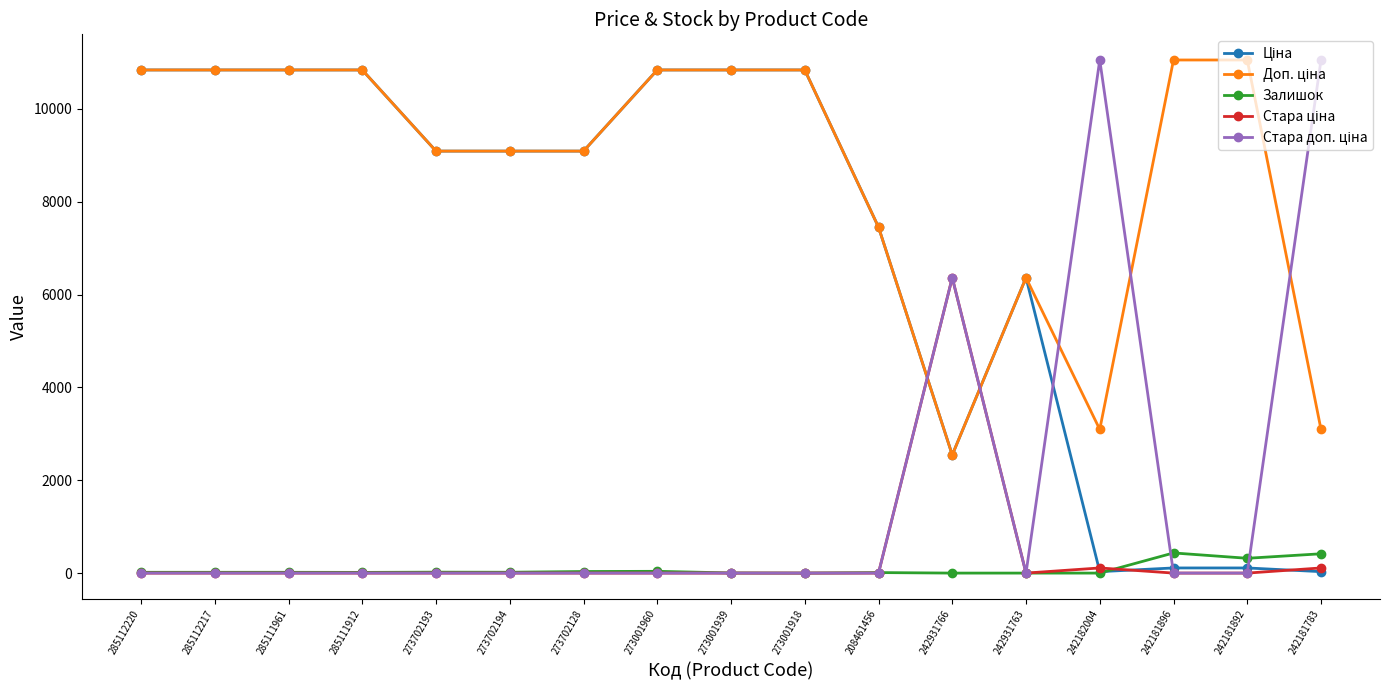

Is it true that Залишок equals 0.0 at 242931763?

True